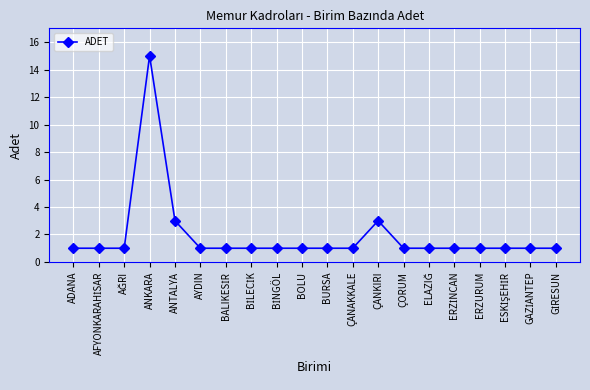

What is the label of the 1st point from the left?

ADANA